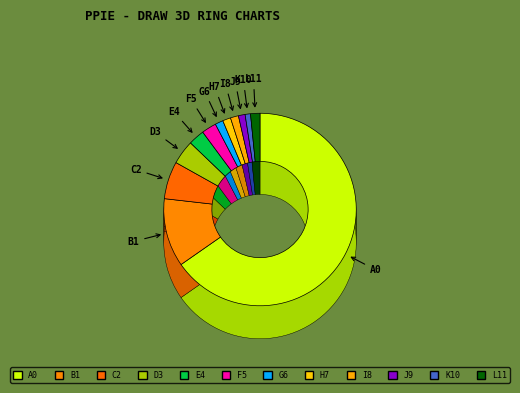

To the nearest percent, what is the average slice percentage?

8%